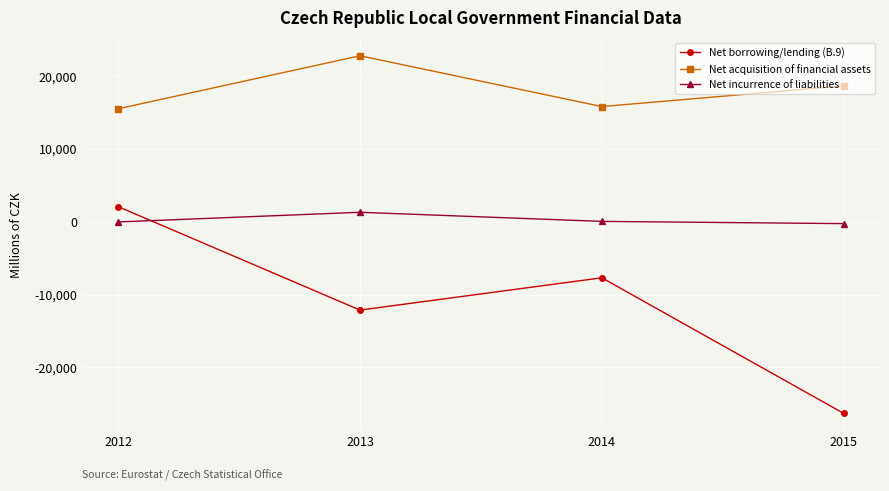

Rank the series at 2014 from highest to lowest value.

Net acquisition of financial assets, Net incurrence of liabilities, Net borrowing/lending (B.9)